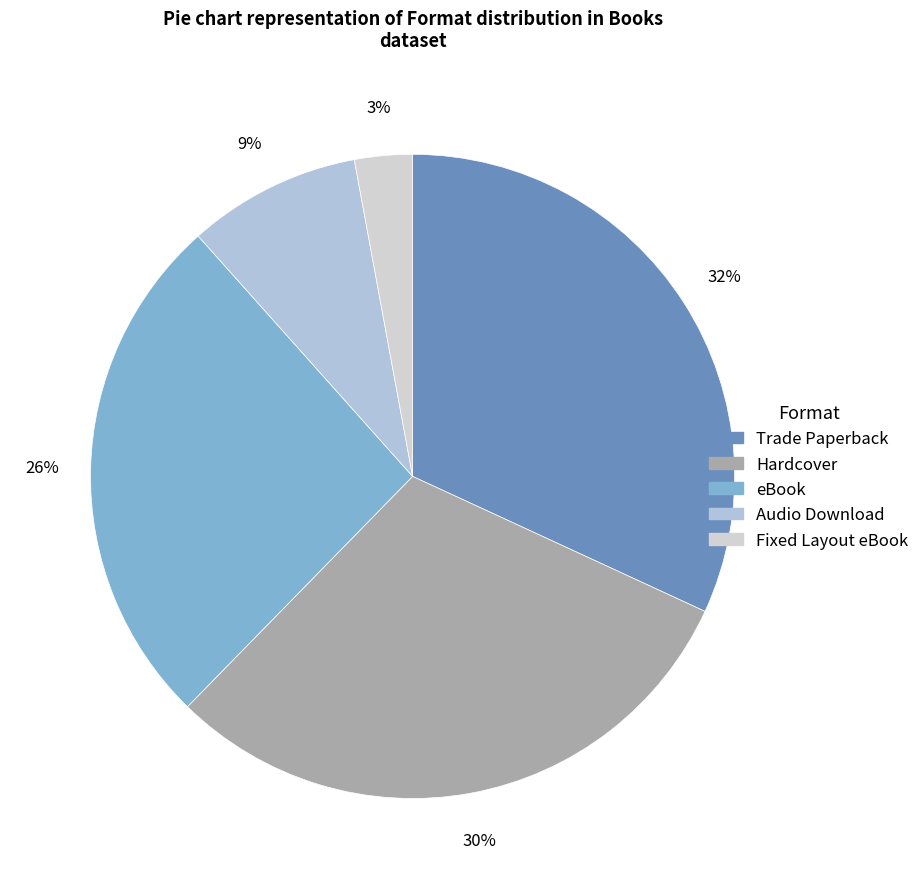

Is eBook the majority of the pie?

No